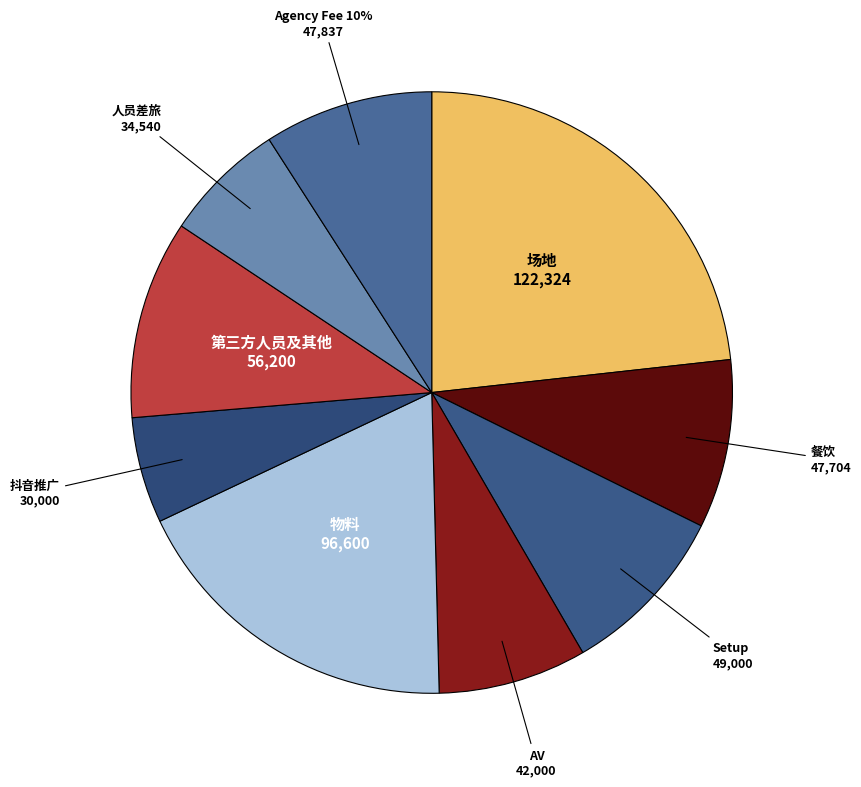

What is the smallest slice in the pie chart?

抖音推广